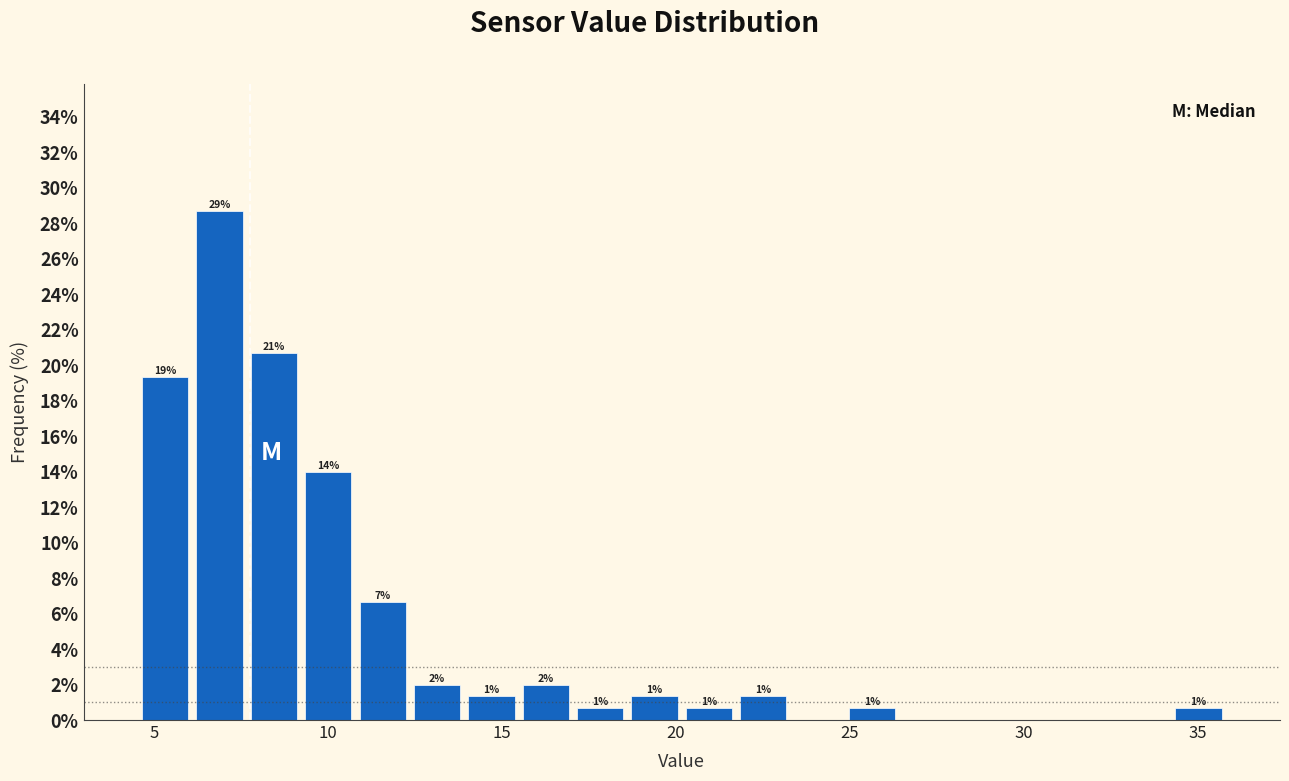

Read against the x-axis, roughly where is the centre of the tallest bar?

7.0